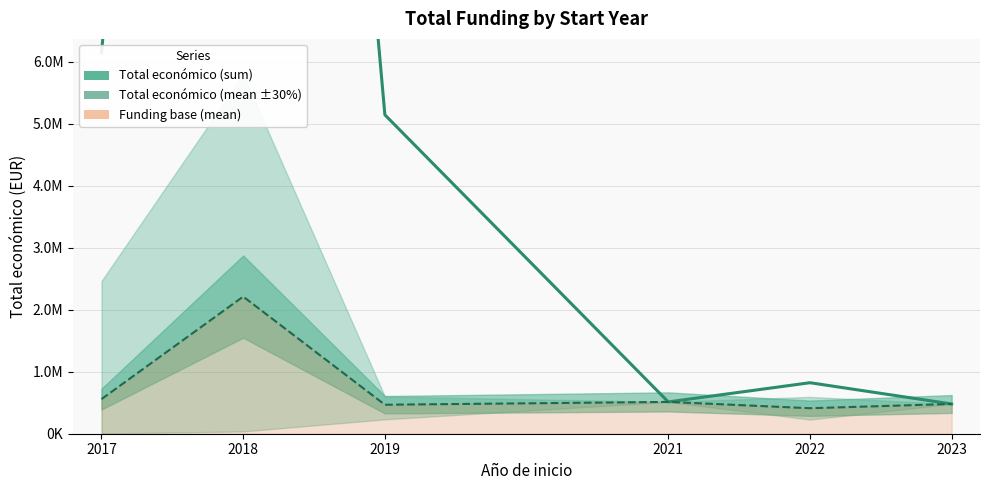

At how many categories does at least one series exceed 16634426?

1